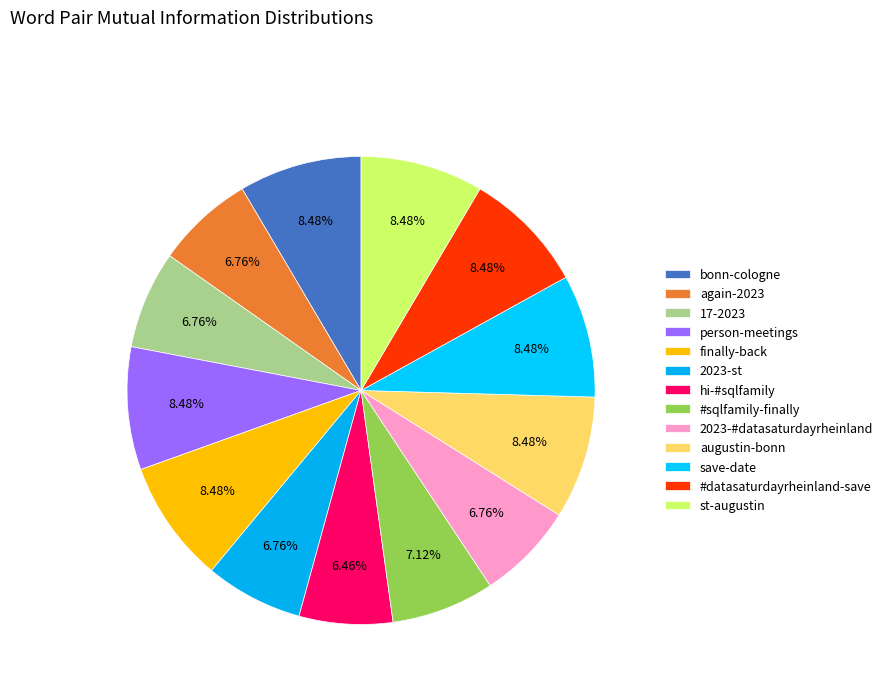

To the nearest percent, what percentage of the pie is #datasaturdayrheinland-save?

8%